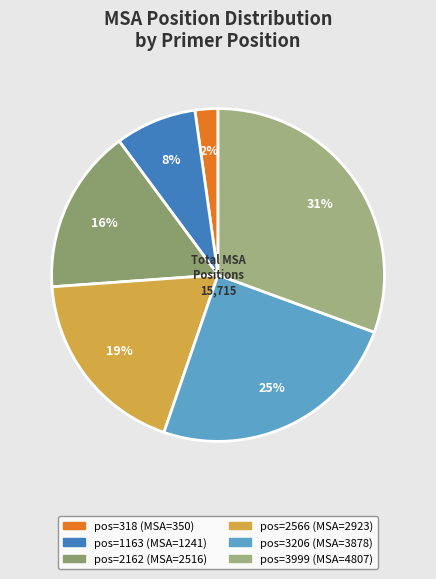

Rank the categories by value from highest to lowest.

3999, 3206, 2566, 2162, 1163, 318